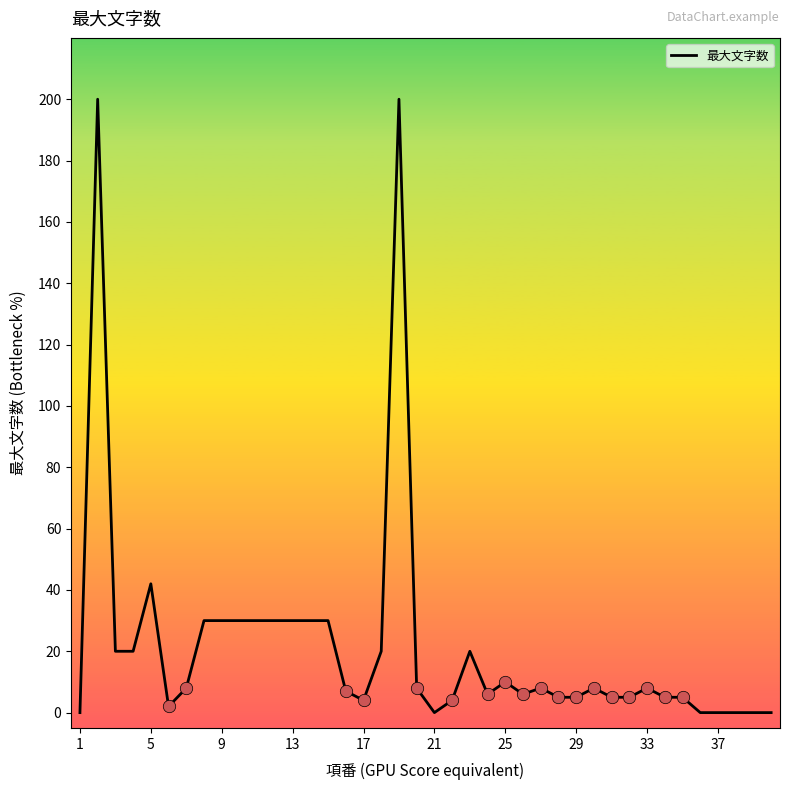

What is the maximum value shown in the chart?

200